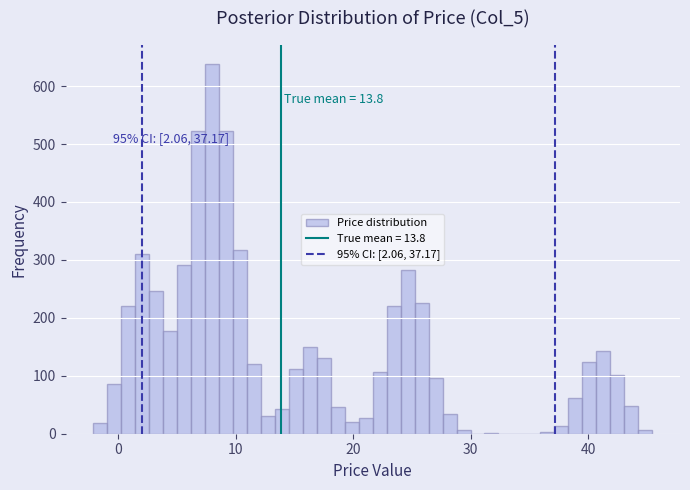

Read against the x-axis, roughly where is the centre of the tallest bar?

8